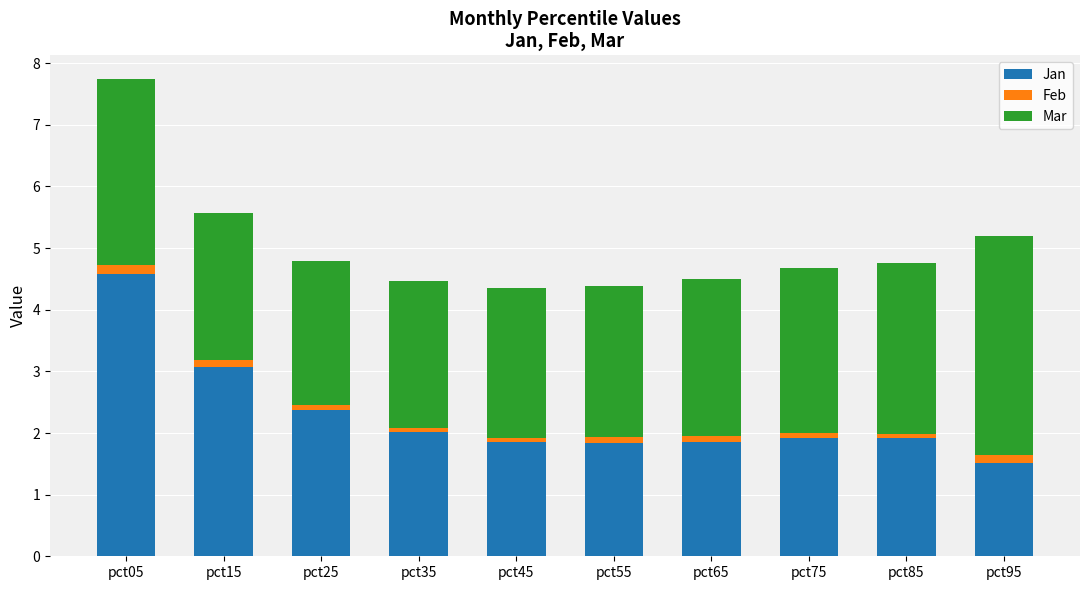

At which label does Jan reach its minimum?

pct95